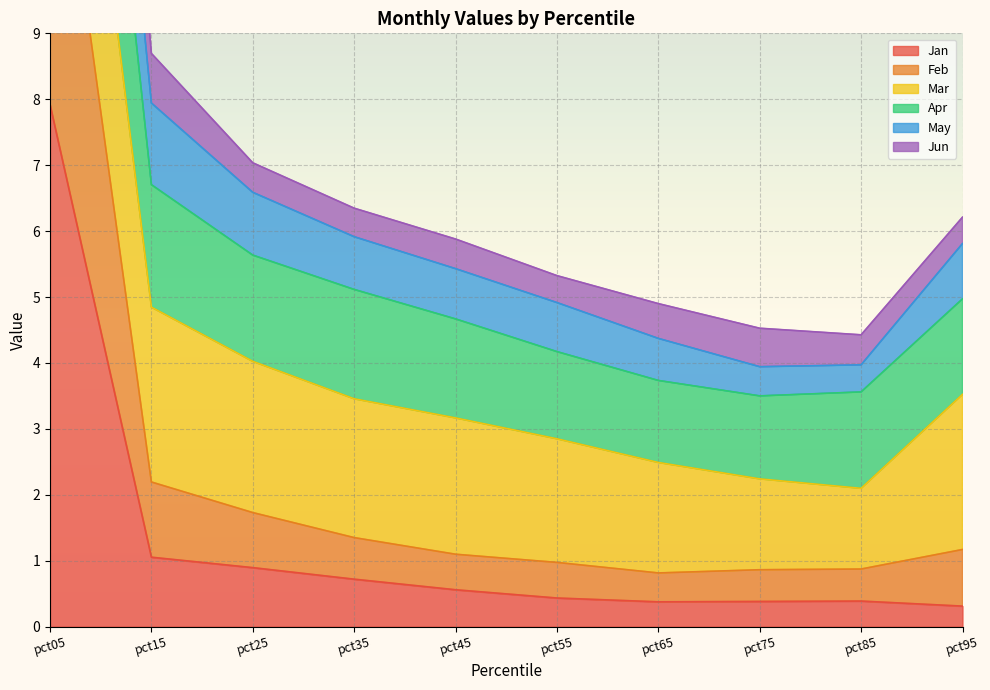

What is the difference between the maximum and second lowest values in the Jun series?

22.5